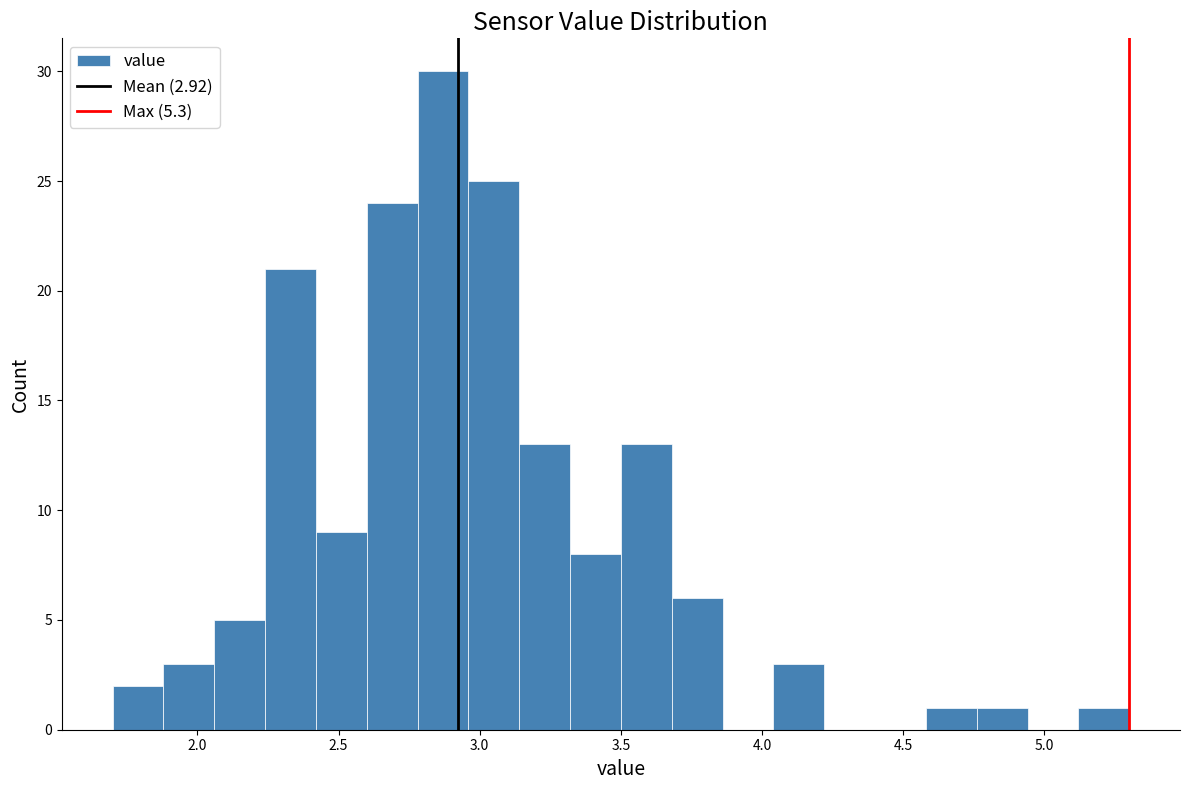

Read against the x-axis, roughly where is the centre of the tallest bar?

2.85